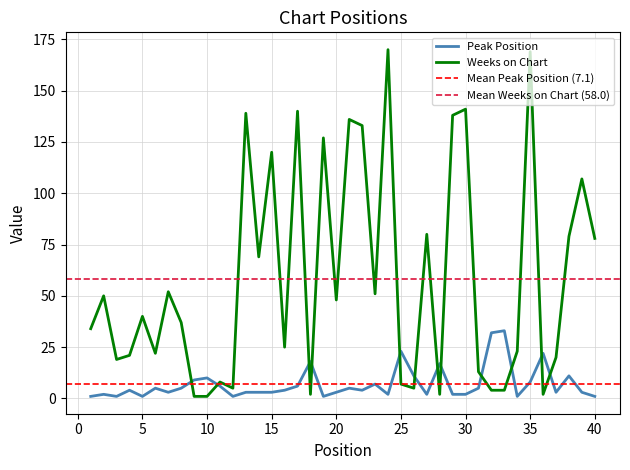

True or false: Peak Position has a value of 3 at 30.

False